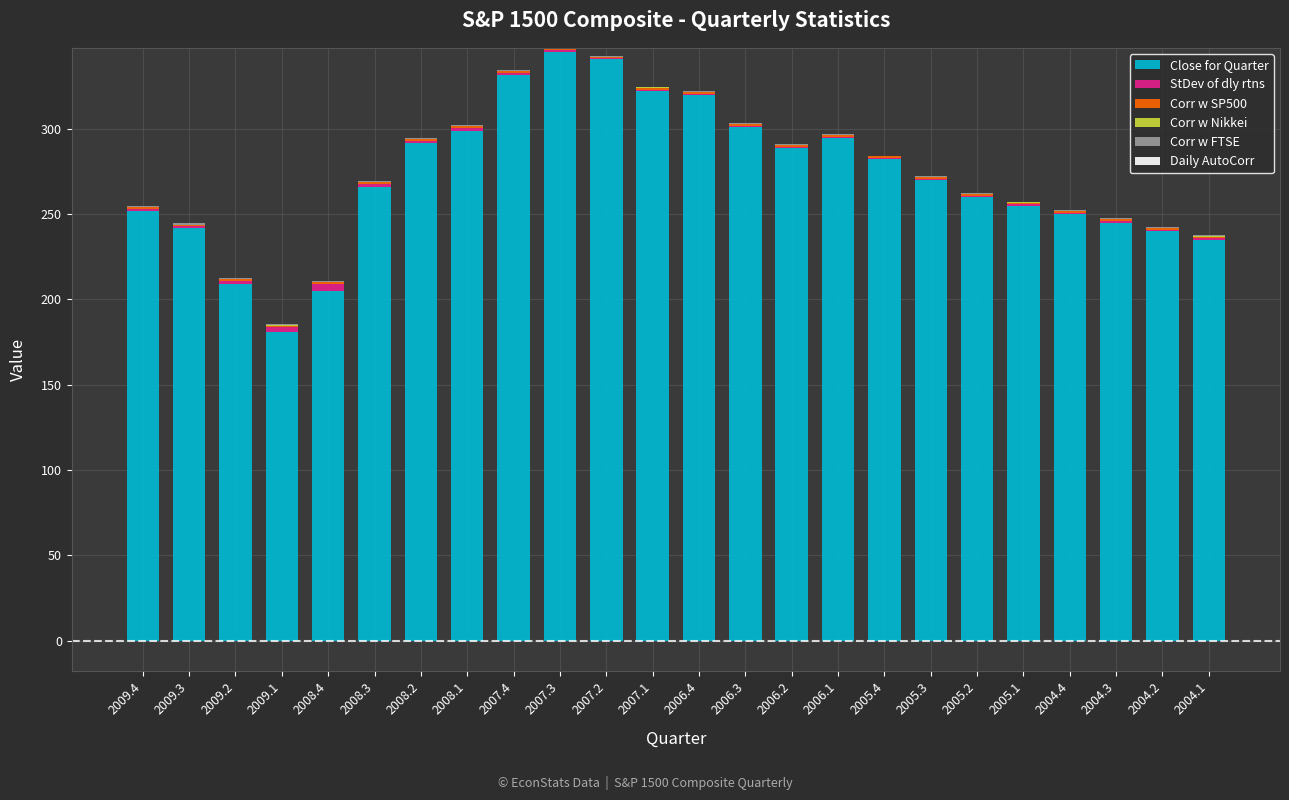

What is the label of the 7th bar from the right?

2005.3